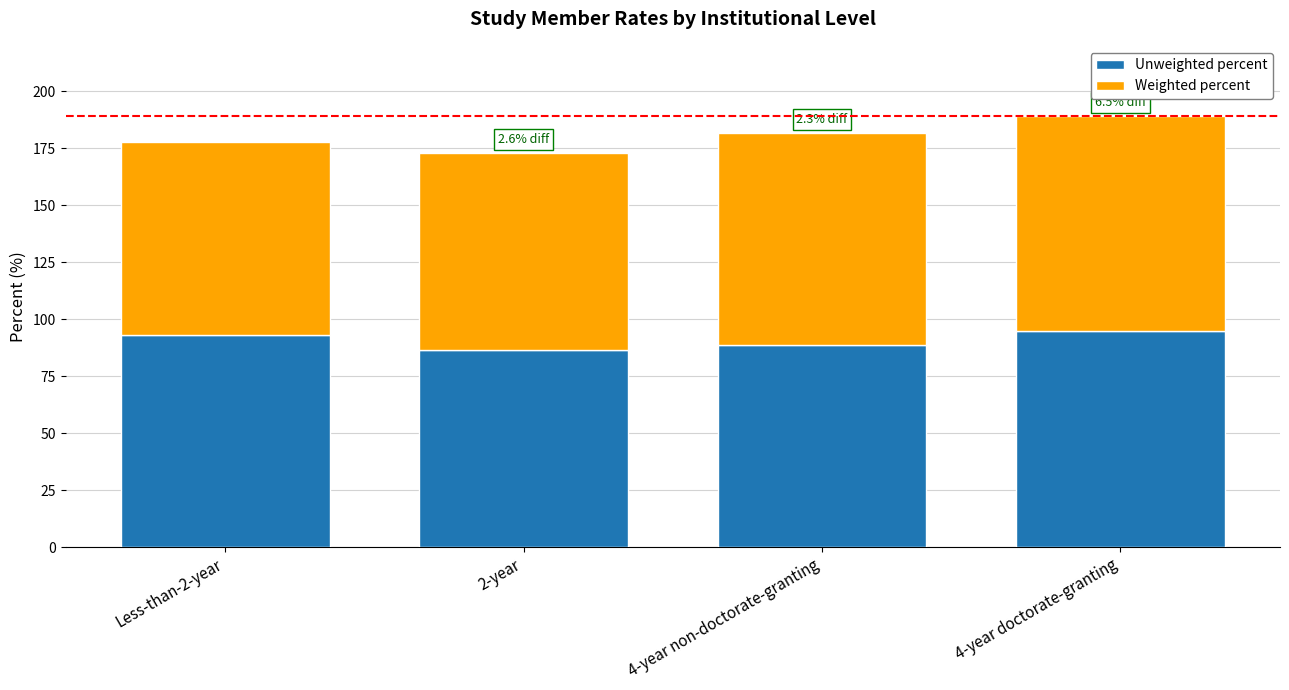

What is the total value across all series at 4-year non-doctorate-granting?

181.8